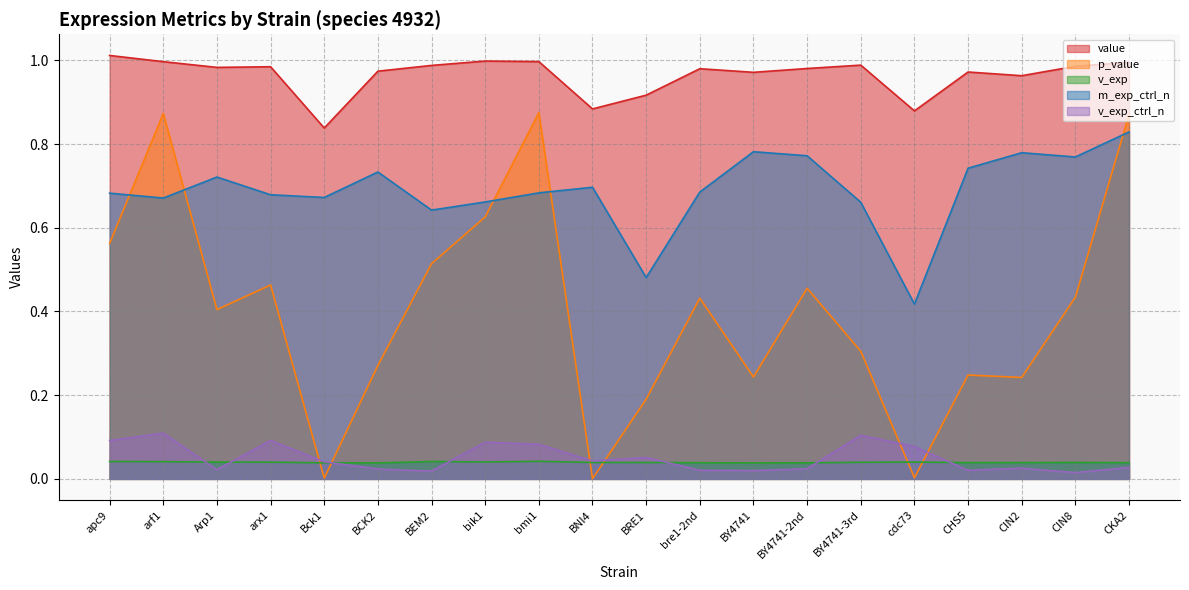

True or false: v_exp has a value of 0.1 at CKA2.

False